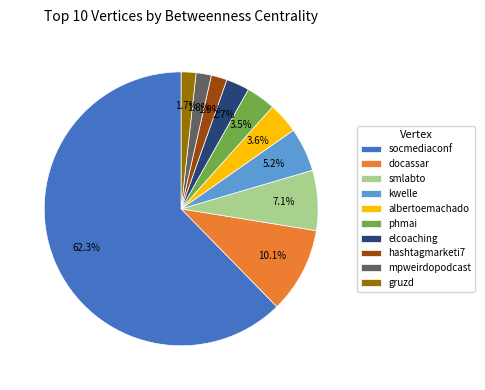

What portion of the pie excludes albertoemachado?

96.4%